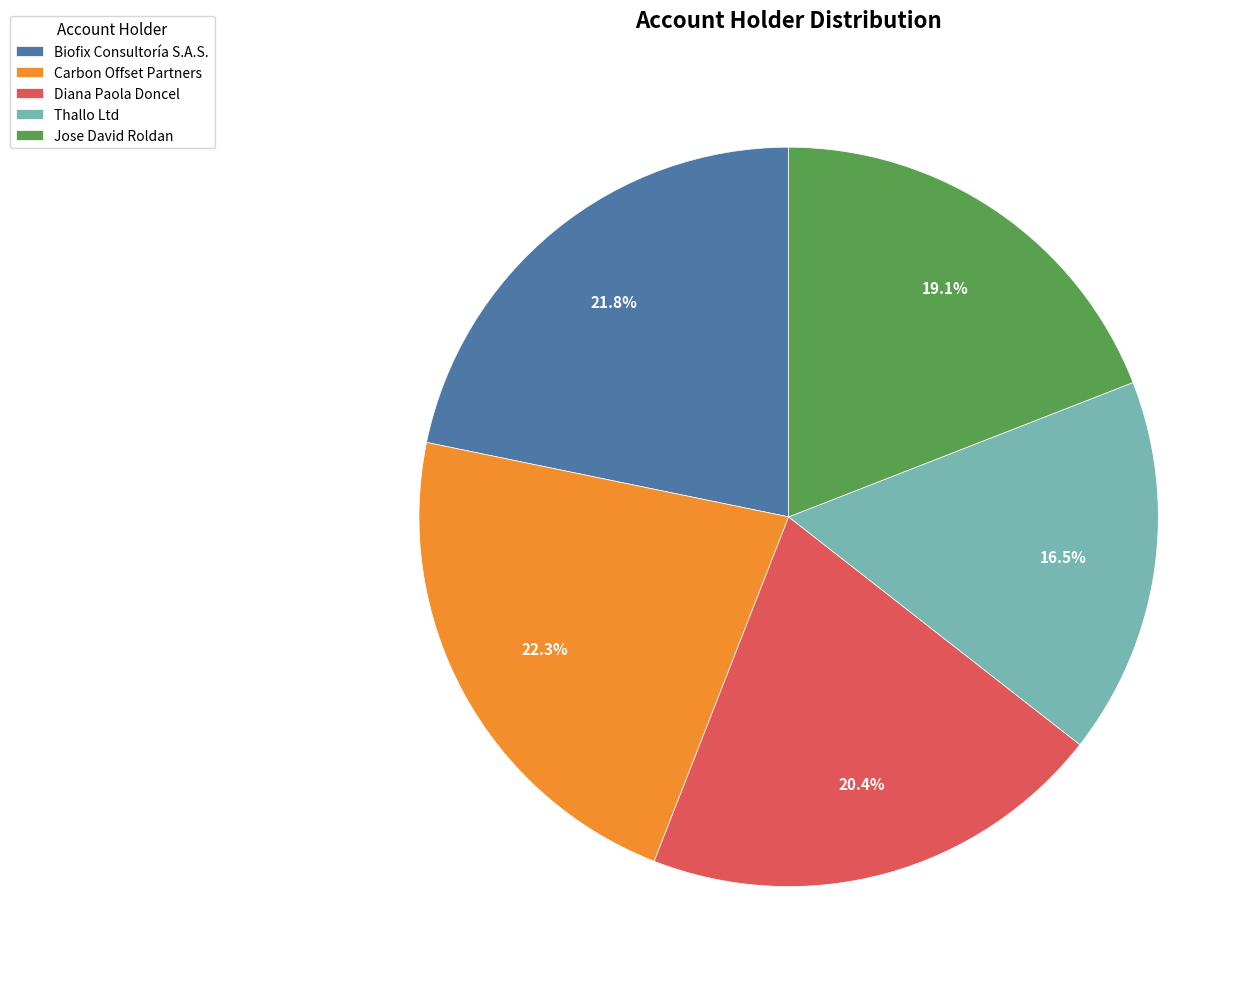

What percentage is NOT represented by Carbon Offset Partners?

77.7%